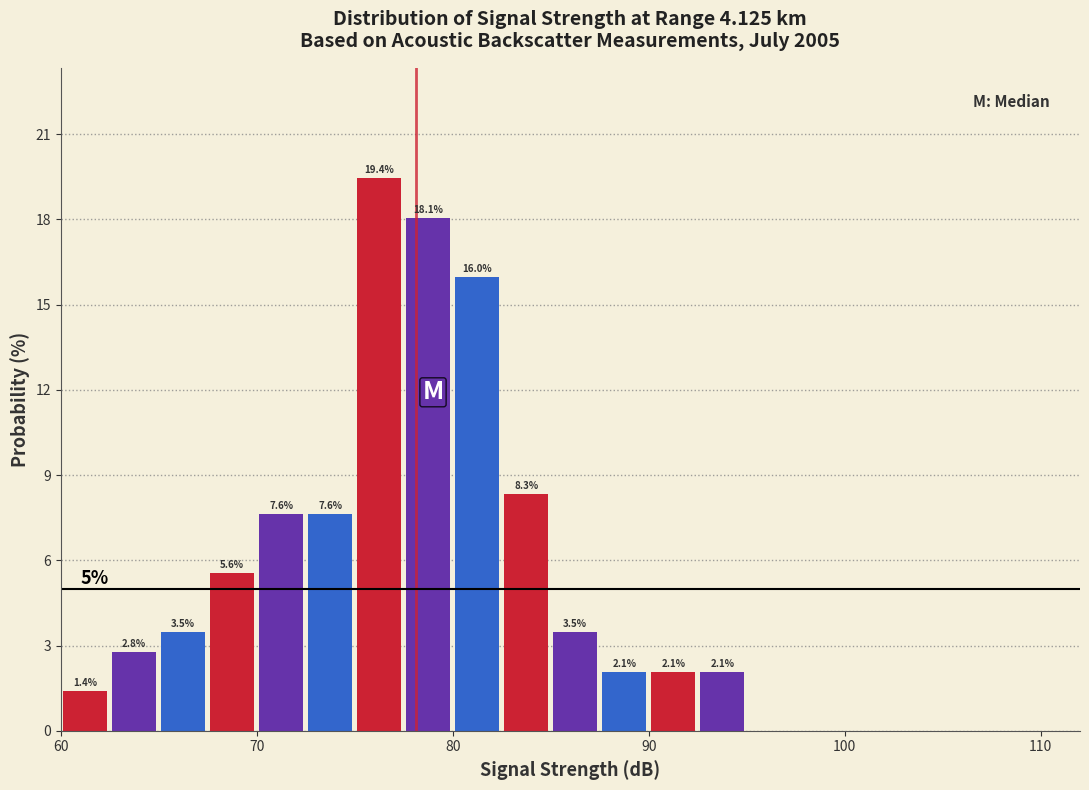

Around what value on the x-axis is the tallest bar? Give the approximate position of its centre, as read against the axis.

76